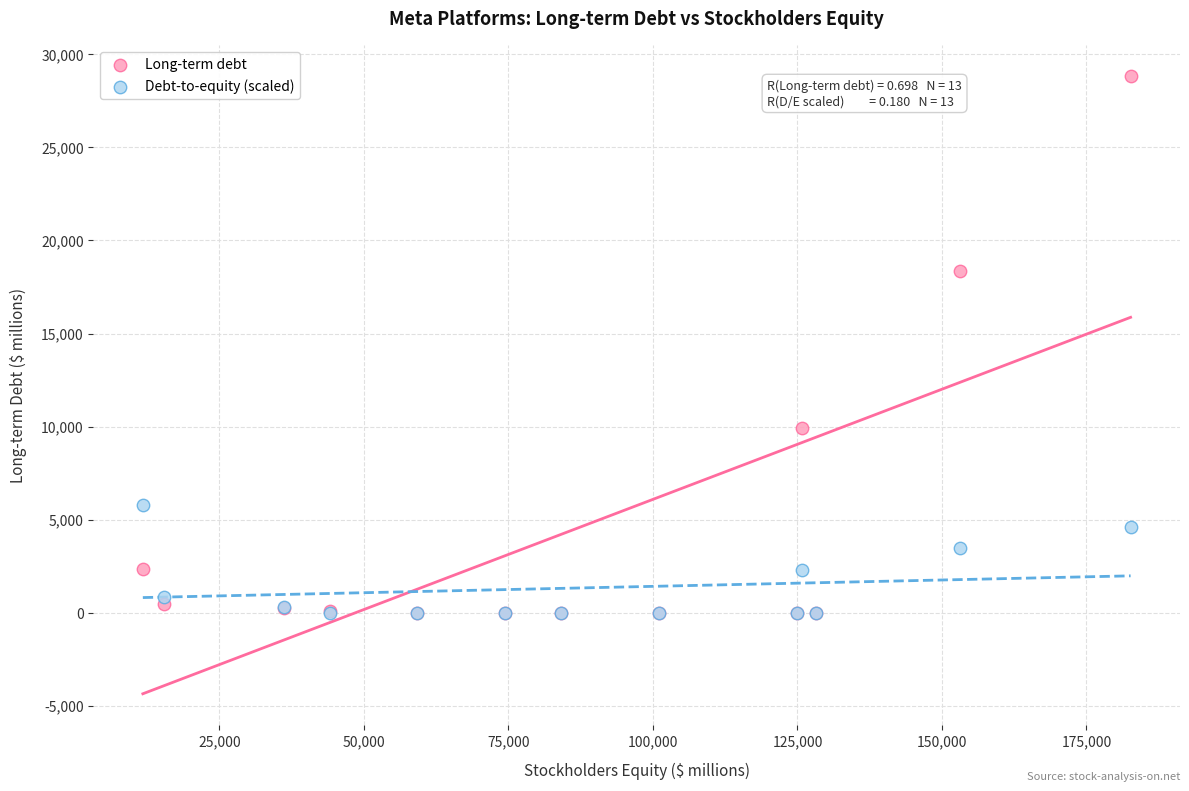

Across all series, what Y value is closest to 14413?

18385.0